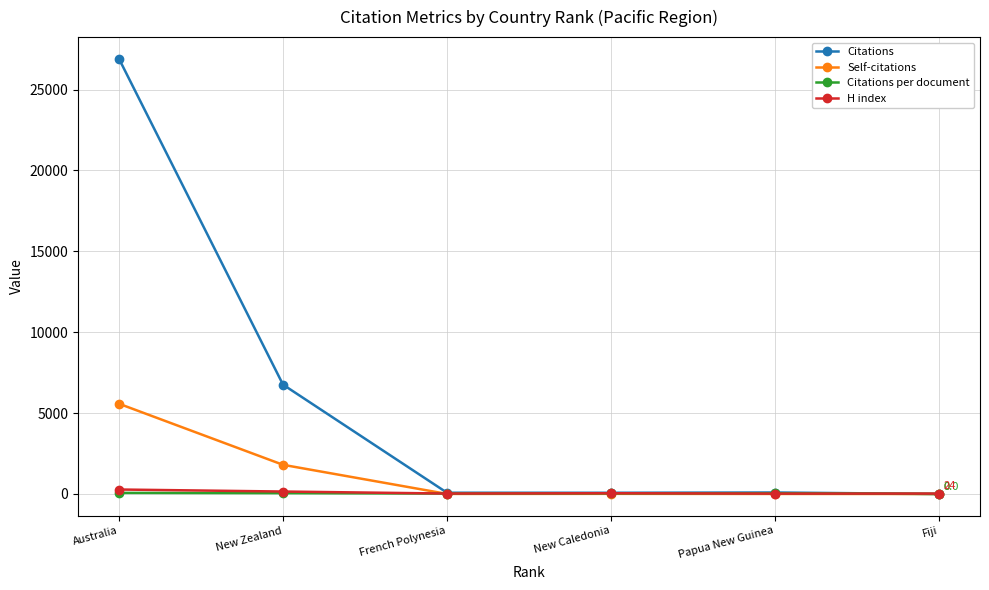

Count the number of categories in the chart.

6